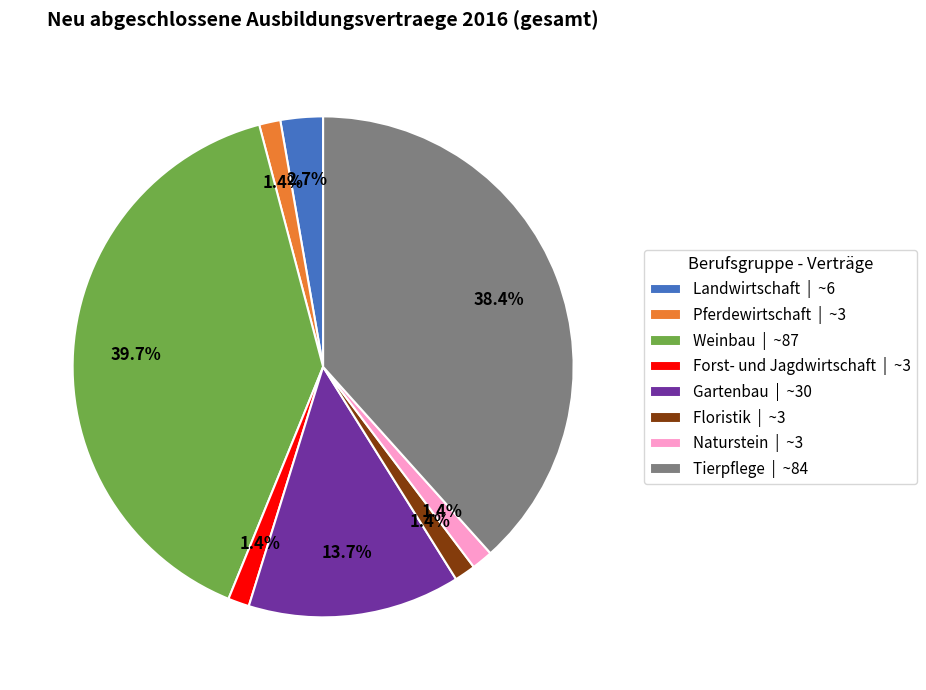

Approximately how many times larger is the value at Naturstein | ~3 compared to Pferdewirtschaft | ~3?

1.0